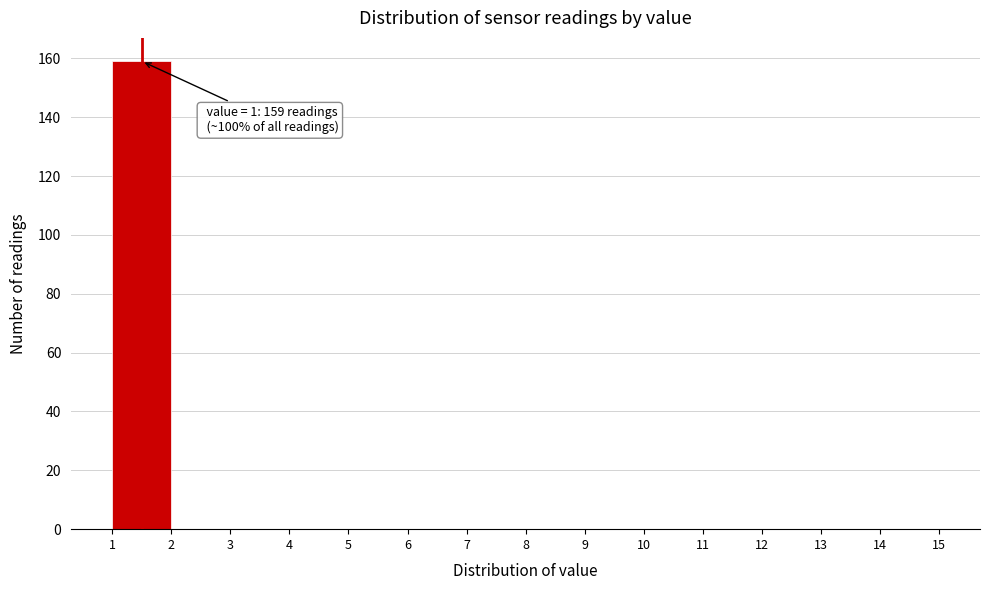

Which range on the x-axis has the tallest bar?

1 to 2